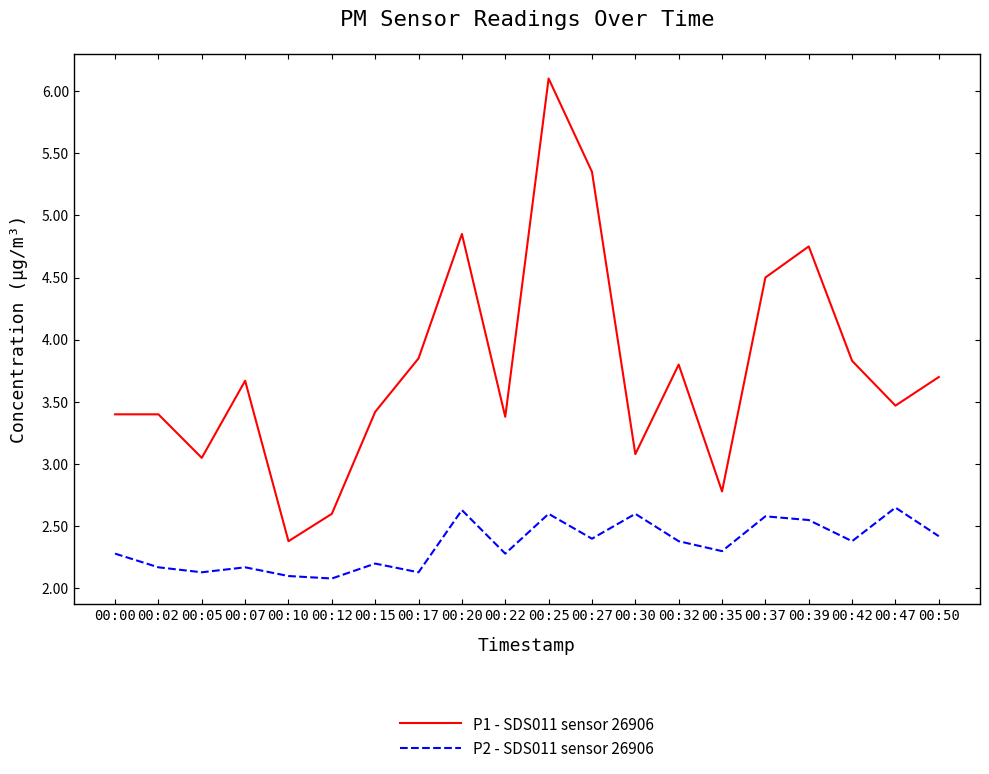

Where is the first local minimum for P2 - SDS011 sensor 26906?

00:05